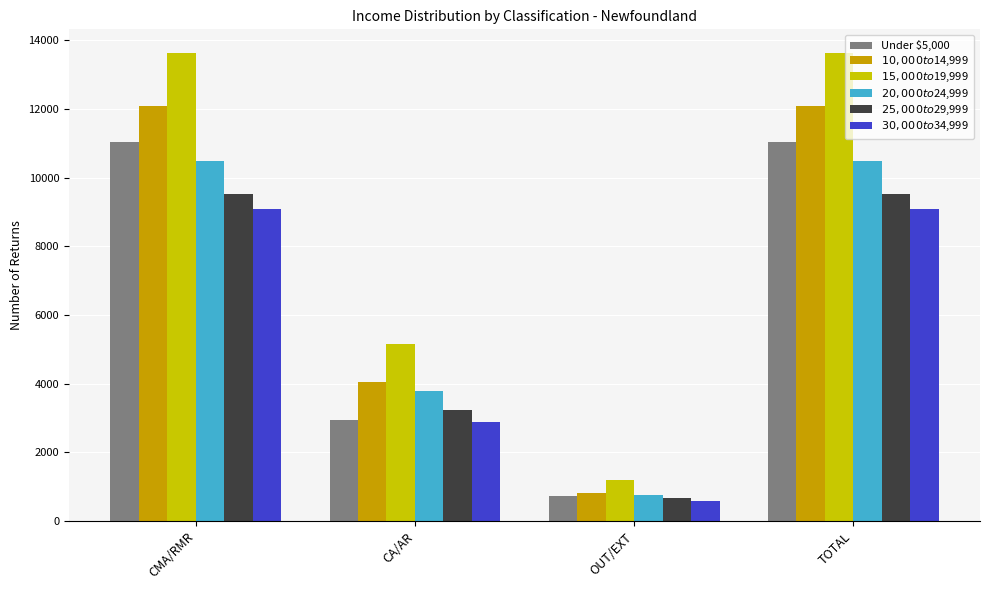

Is it true that $25,000 to $29,999 equals 15002 at CMA/RMR?

False